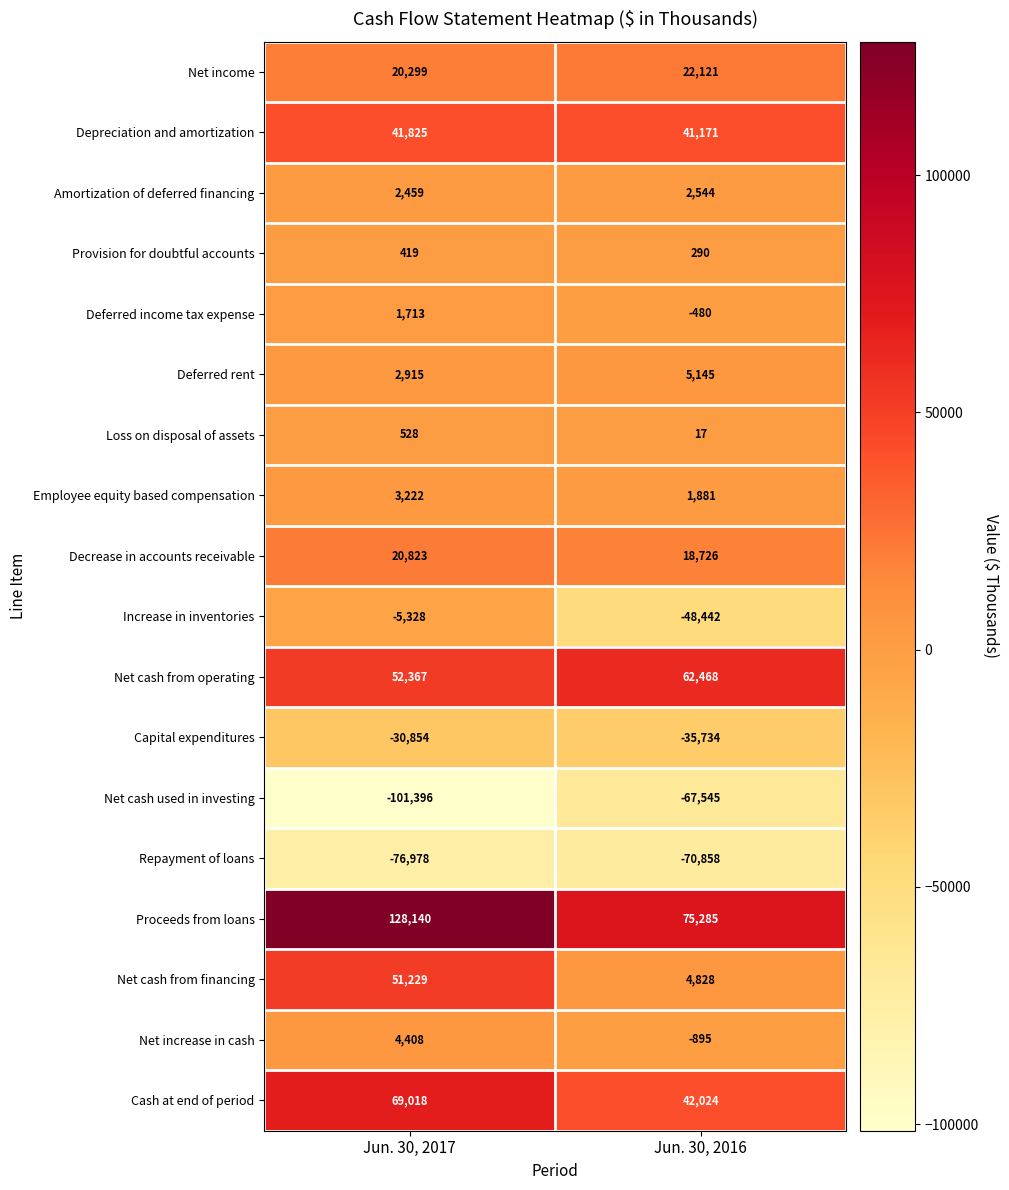

At which category is the sum across all series the highest?

Jun. 30, 2017